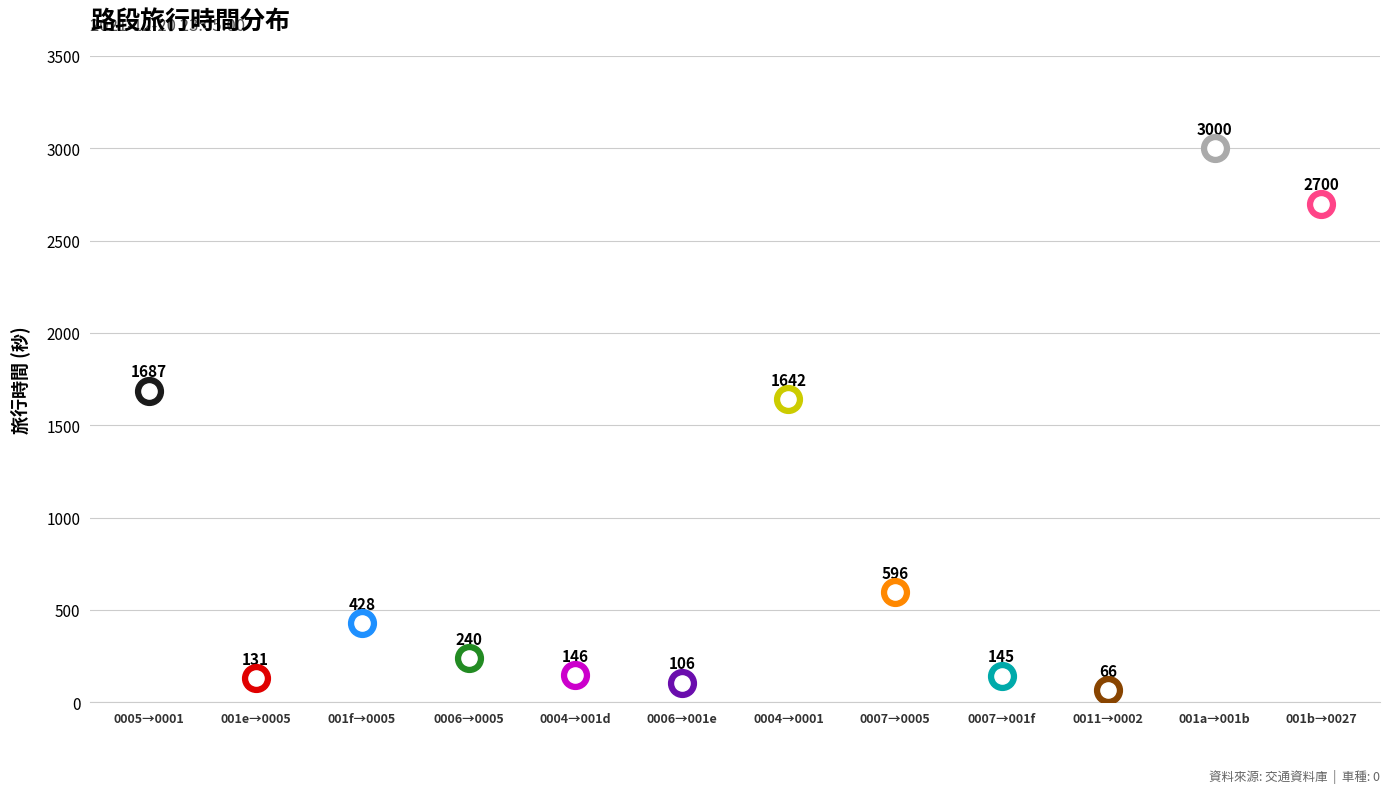

Approximately how many times larger is the value at 5 compared to 1?

0.1